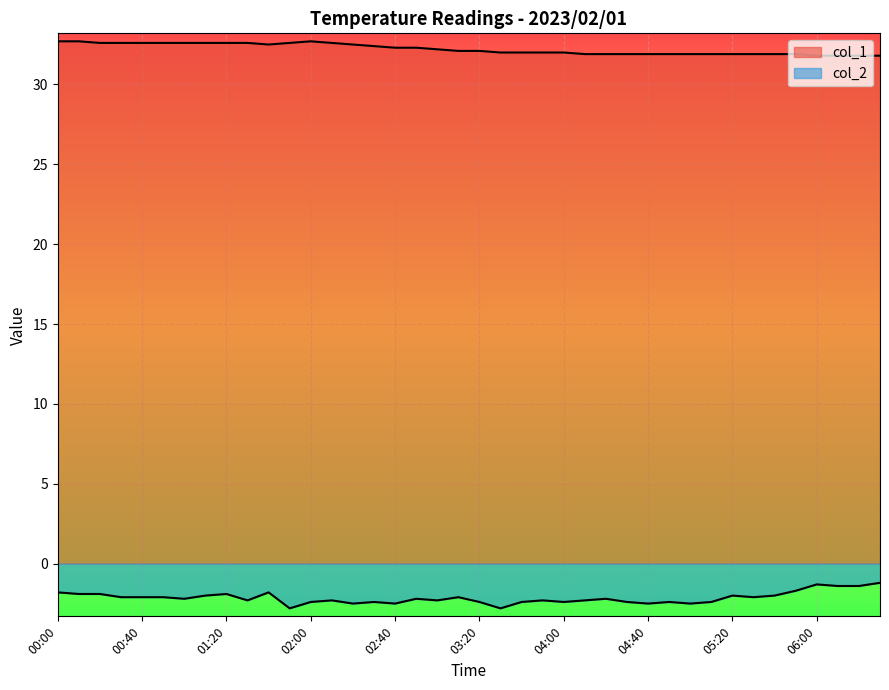

Rank the categories by value from highest to lowest.

00:00, 00:10, 02:00, 00:20, 00:30, 00:40, 00:50, 01:00, 01:10, 01:20, 01:30, 01:50, 02:10, 01:40, 02:20, 02:30, 02:40, 02:50, 03:00, 03:10, 03:20, 03:30, 03:40, 03:50, 04:00, 04:10, 04:20, 04:30, 04:40, 04:50, 05:00, 05:10, 05:20, 05:30, 05:40, 05:50, 06:00, 06:10, 06:20, 06:30